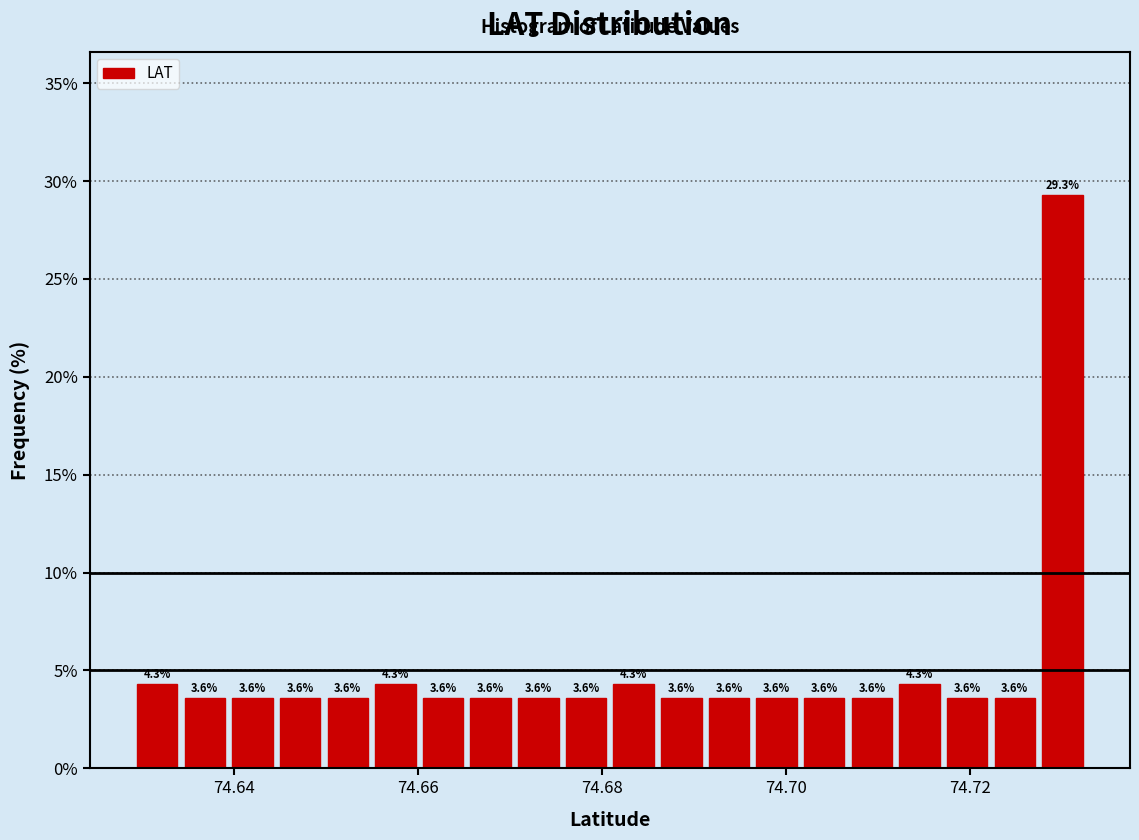

Read against the x-axis, roughly where is the centre of the tallest bar?

74.730